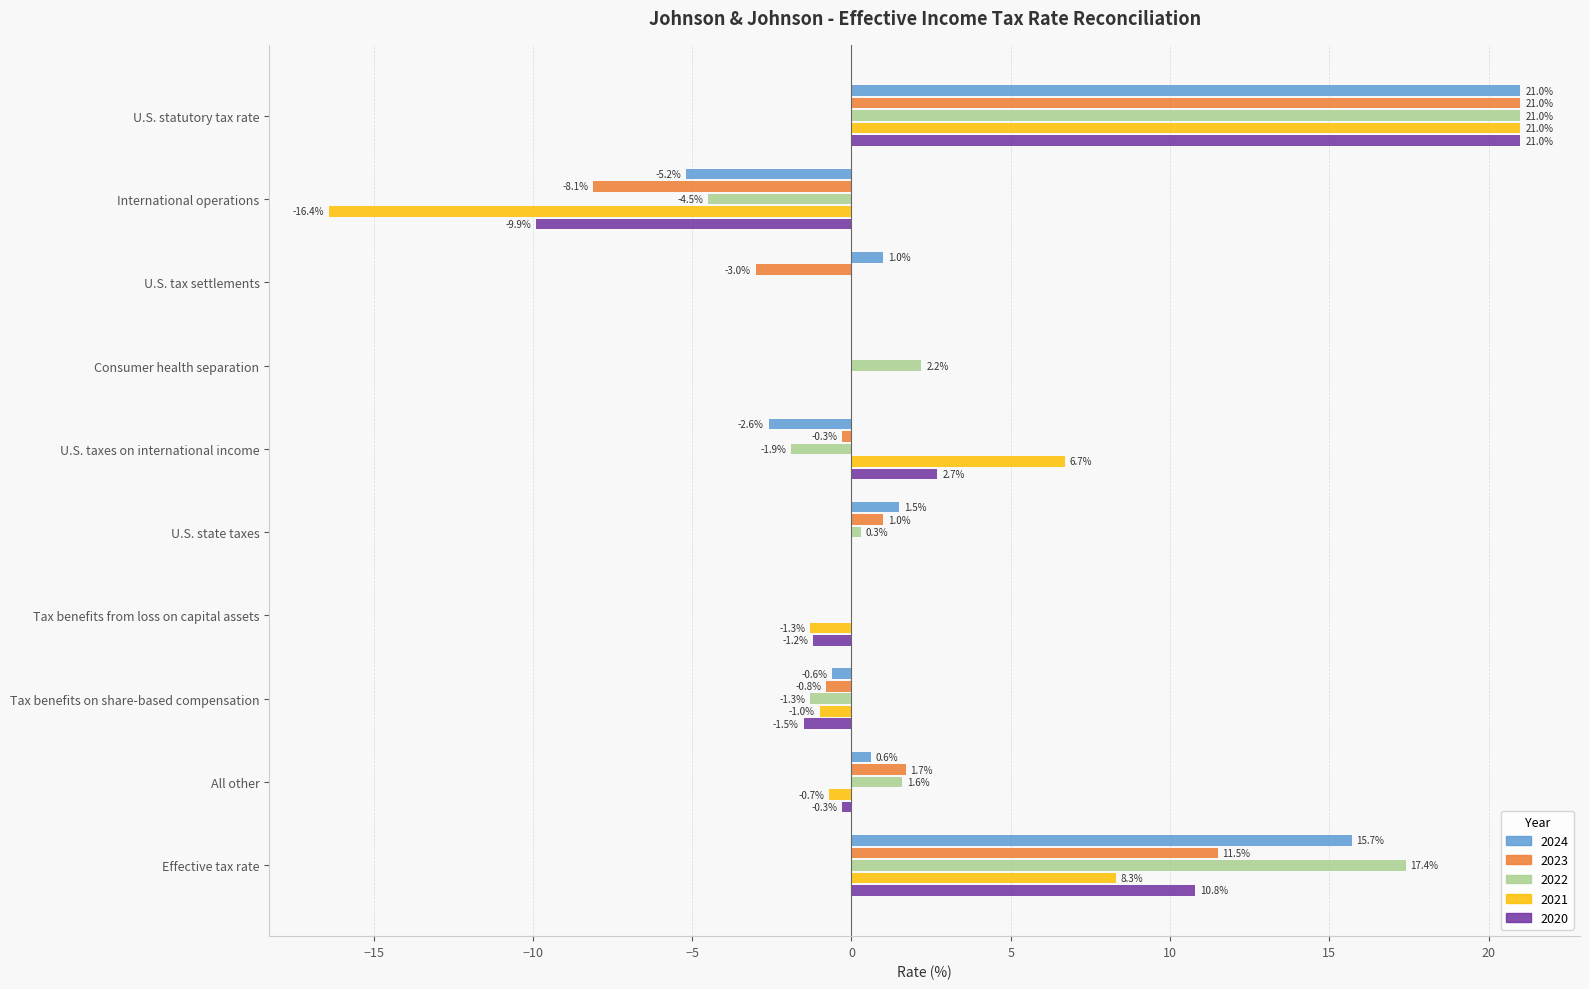

At which label is 2020 closest to 5?

U.S. taxes on international income